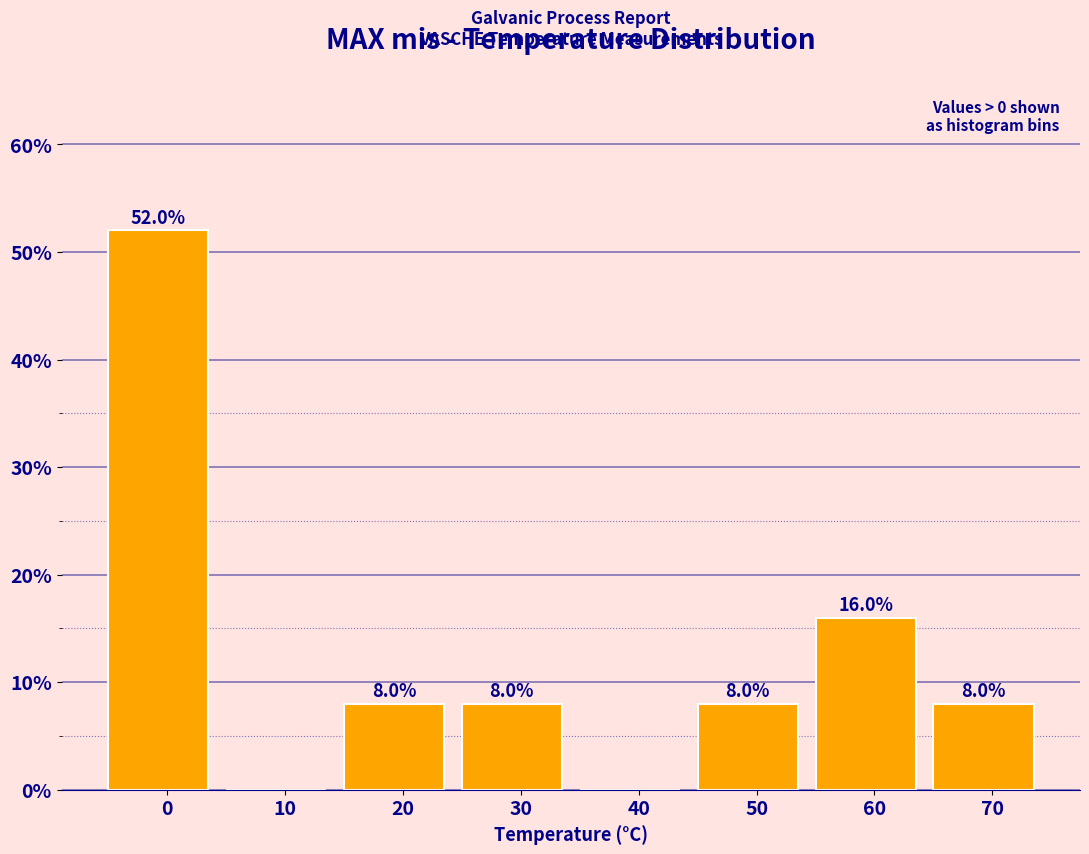

Reading left to right, extract all data points from this chart.

0=52	10=0	20=8	30=8	40=0	50=8	60=16	70=8